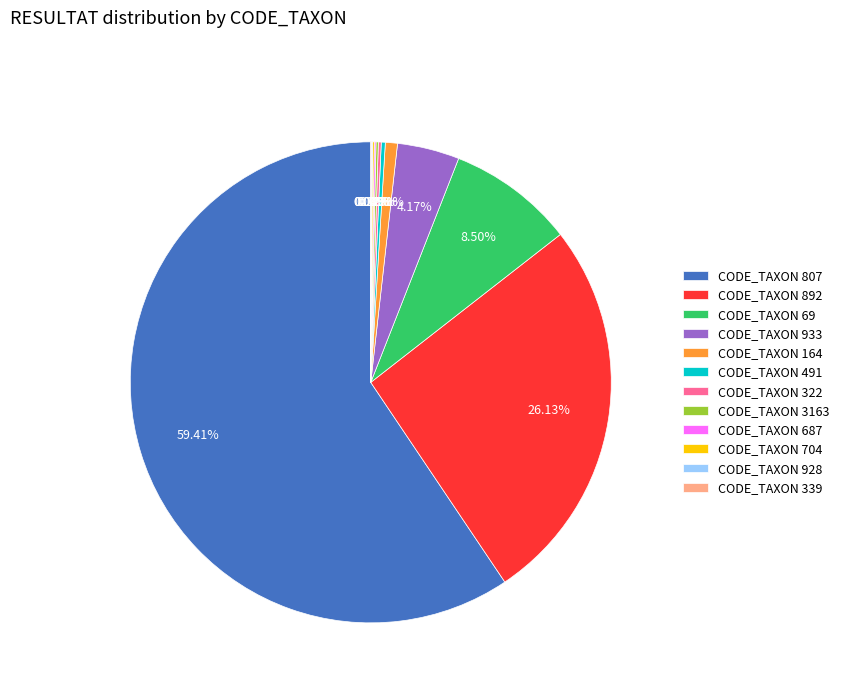

Is there a majority slice in this chart?

Yes